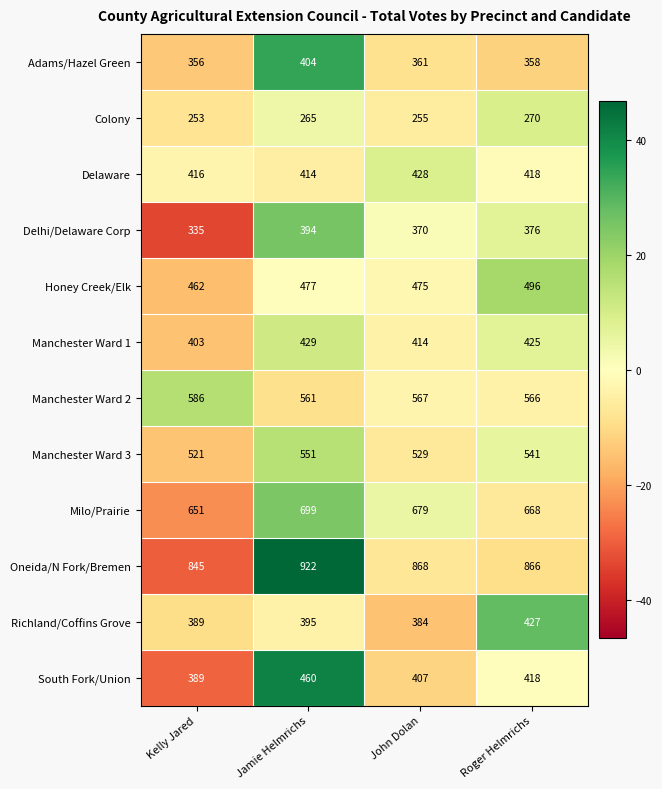

Count the number of categories in the chart.

4